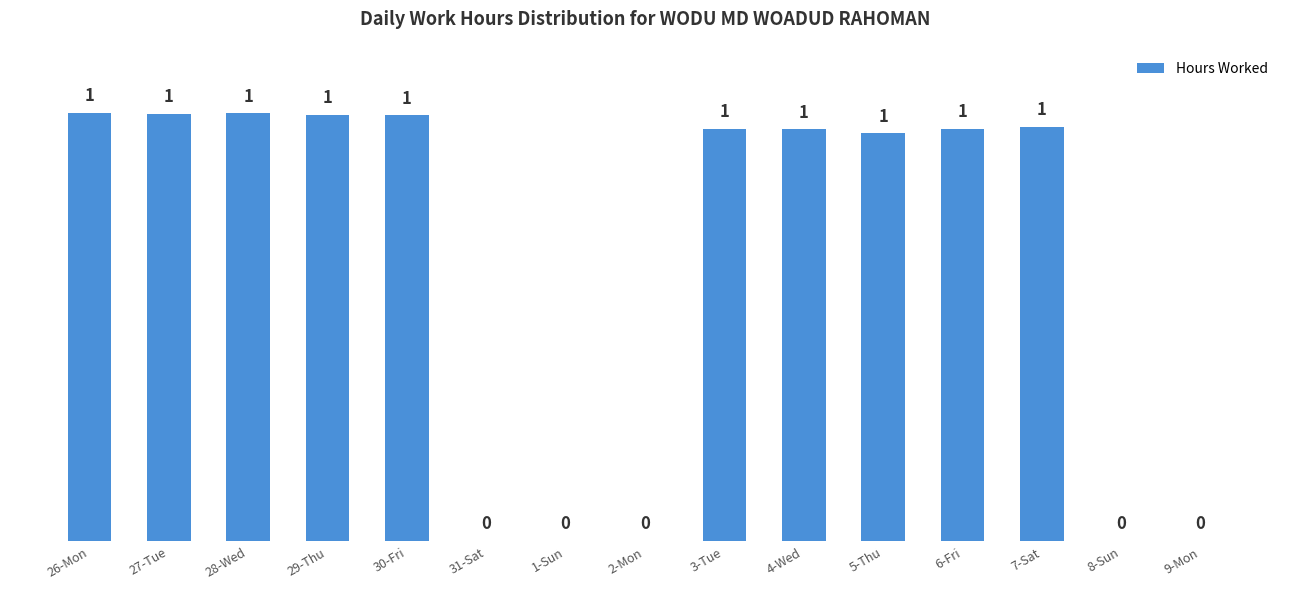

What is the label of the 3rd bar from the left?

28-Wed